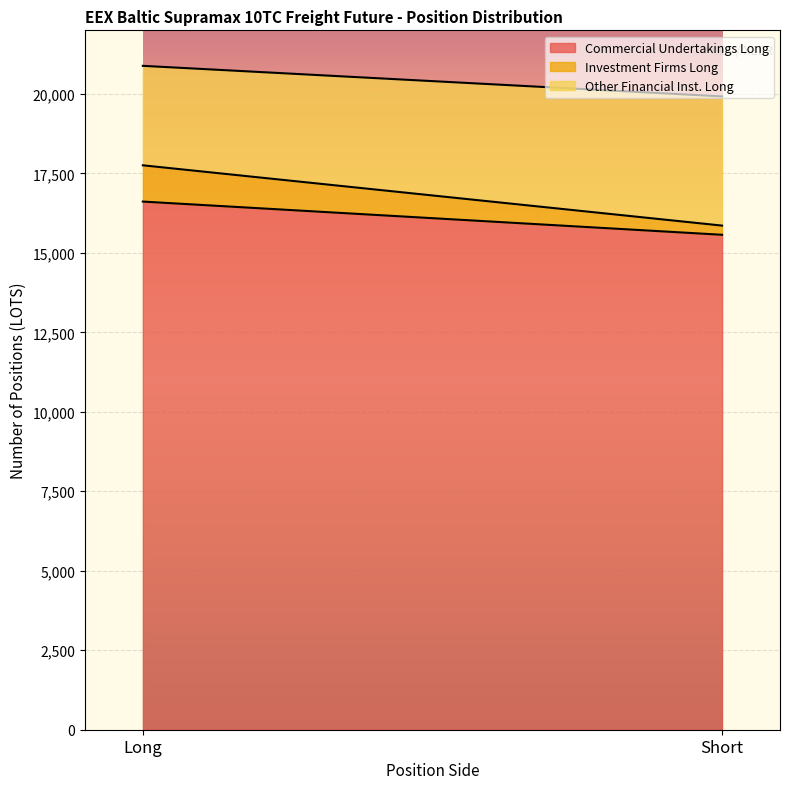

What is the spread (max minus min) of values at Short?

15280.1